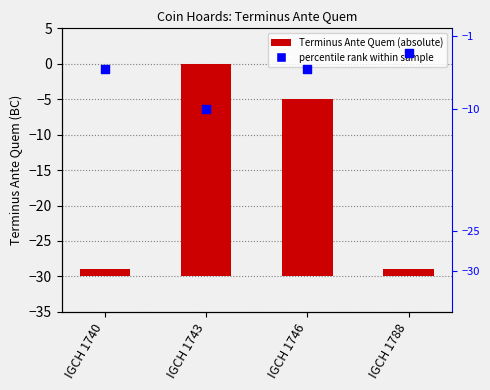

At which category is the sum across all series the highest?

IGCH 1743